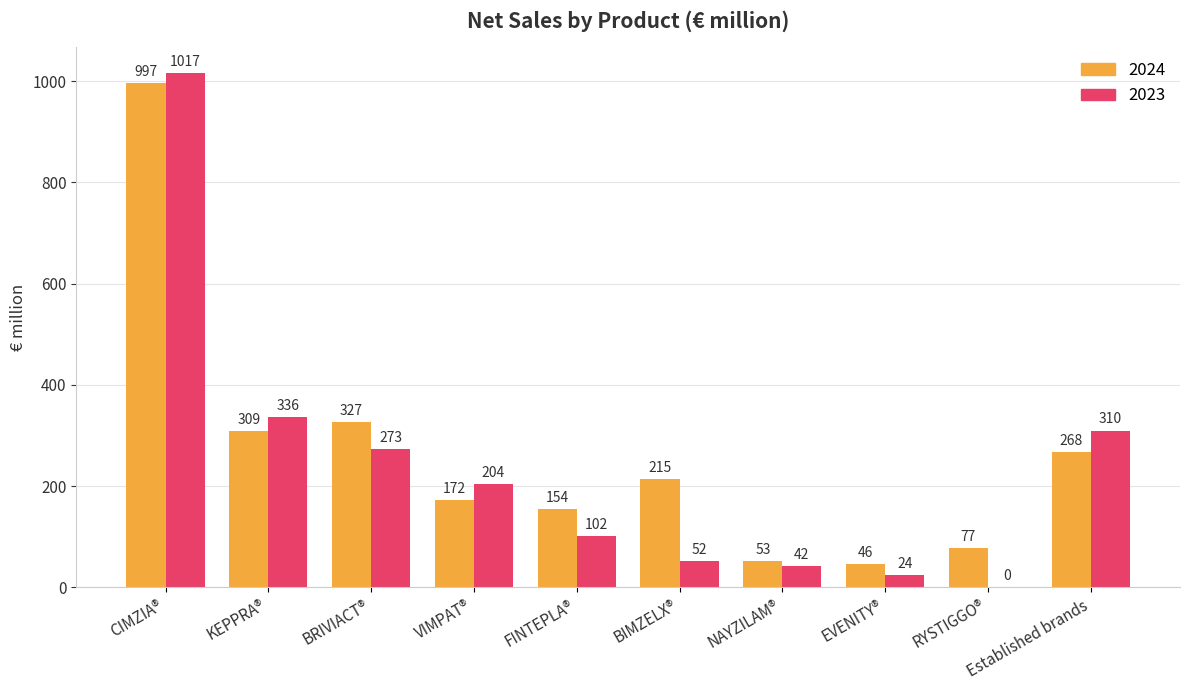

Which series changed the most between BRIVIACT® and EVENITY®?

2024